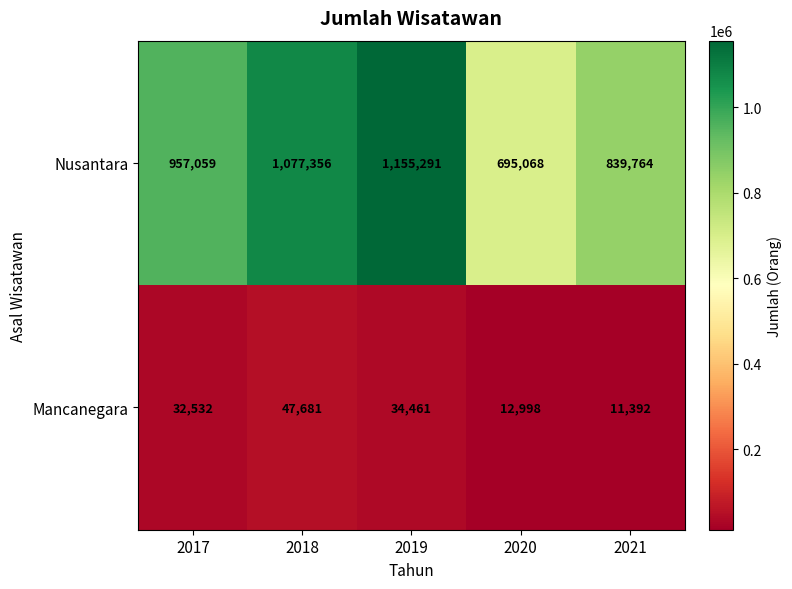

List the series in order of their peak value, highest first.

Nusantara, Mancanegara